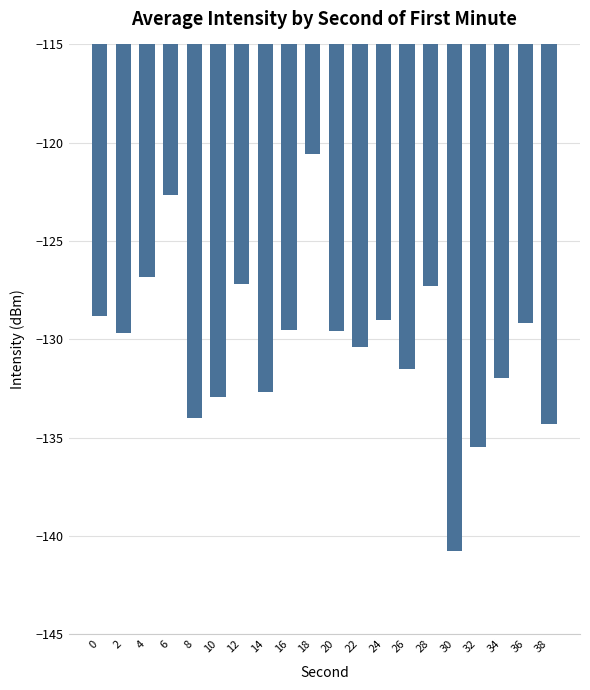

What is the difference between the maximum and minimum values?

20.2